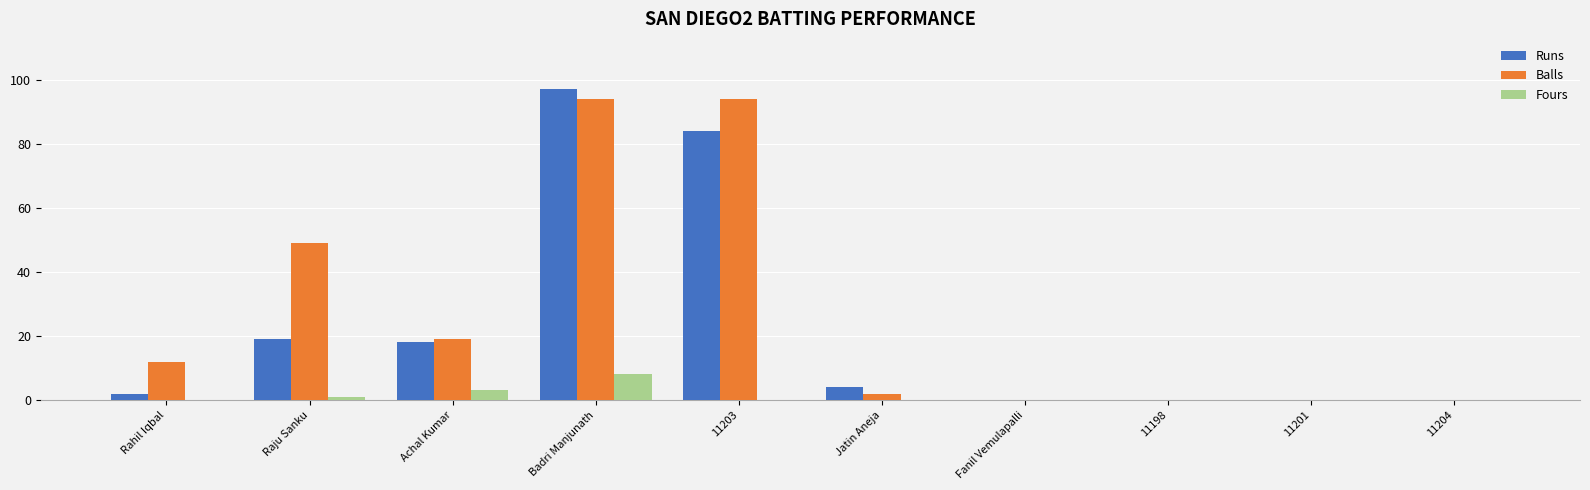

What is the difference between the Runs values at Rahil Iqbal and Achal Kumar?

16